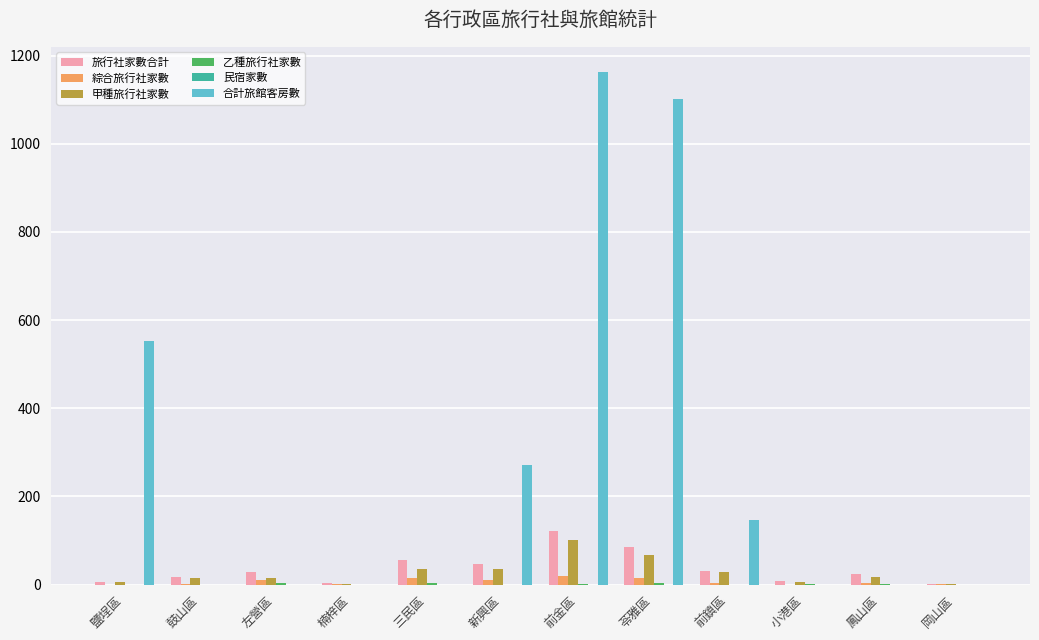

What is the sum of all 合計旅館客房數 values?

3233